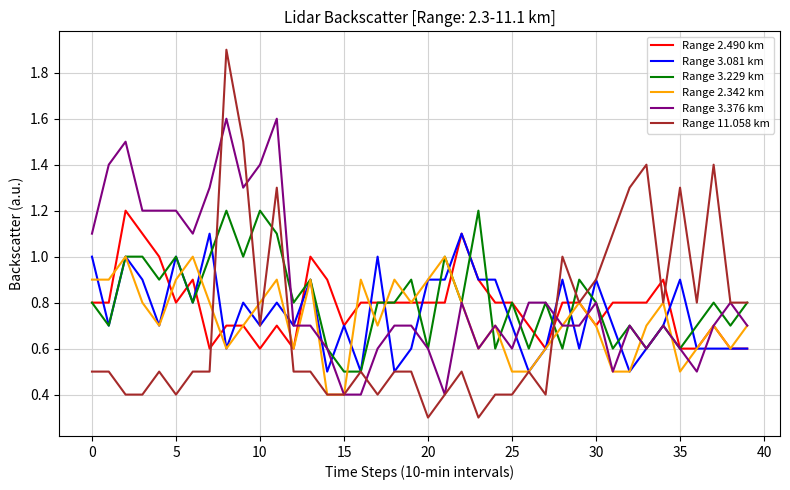

What is the sum of all Range 2.342 km values?

29.0